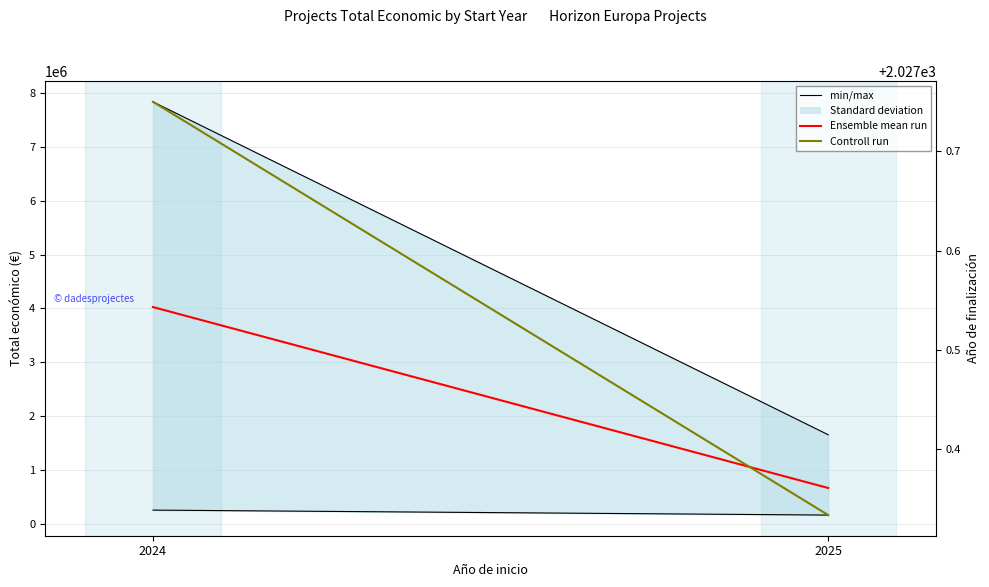

The Año de finalización series shows 3154.9 at 2024. True or false?

False